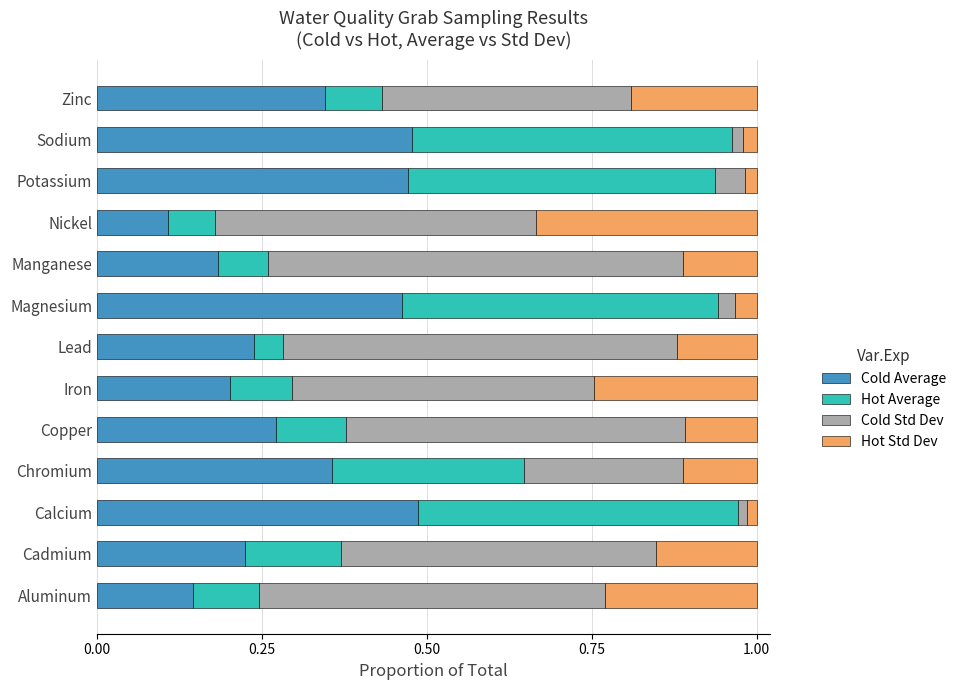

What is the total value across all series at Iron?

1.0